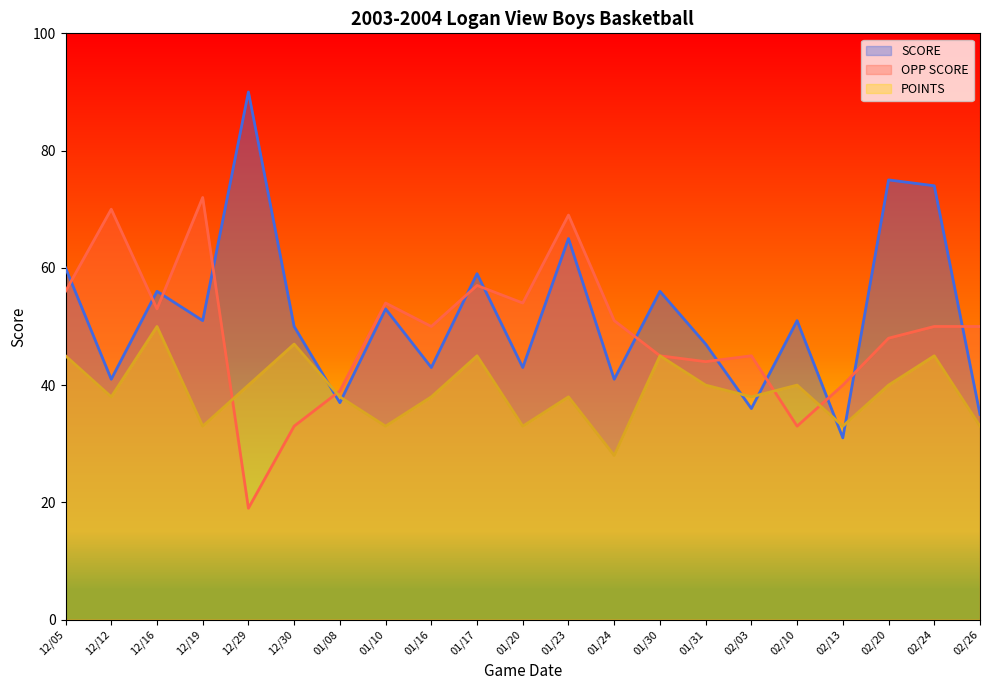

At which label does POINTS reach its minimum?

01/24